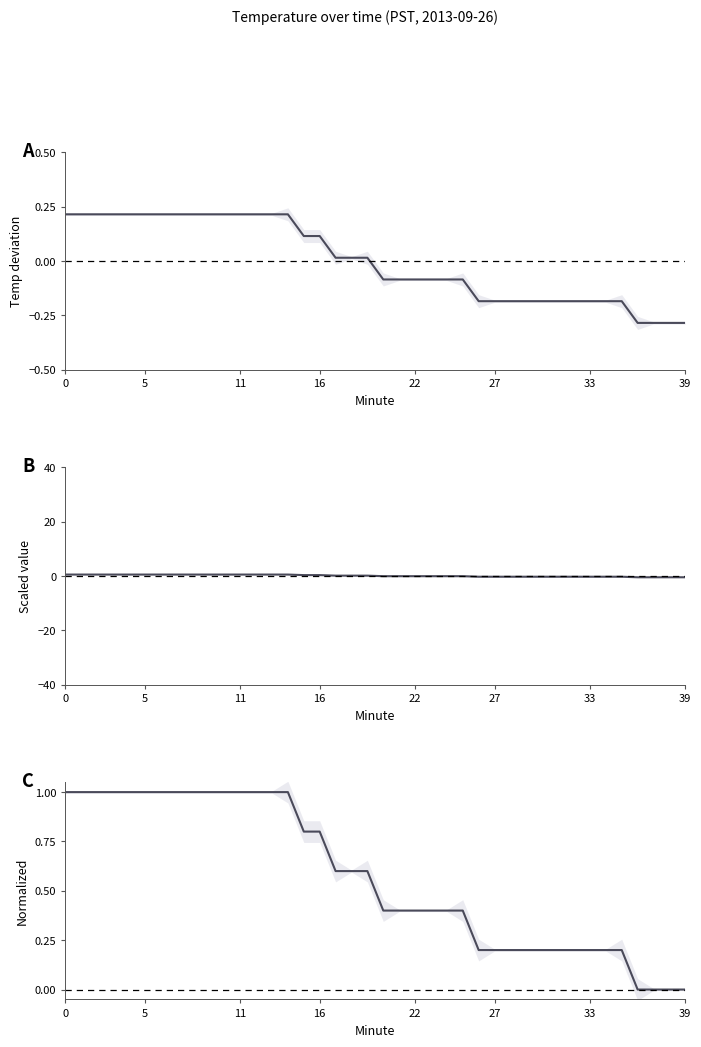

How many lines are shown in the chart?

1